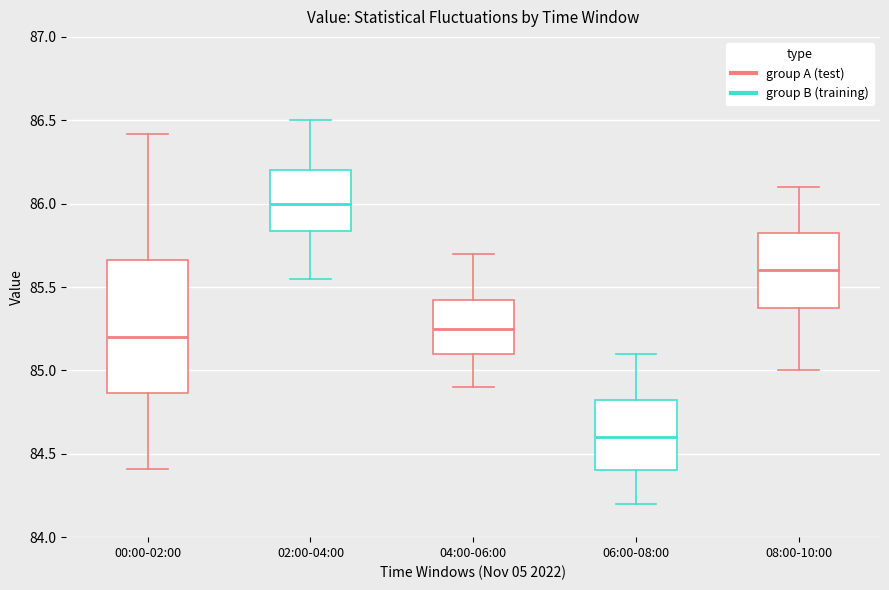

Which box has the highest median line?

02:00-04:00